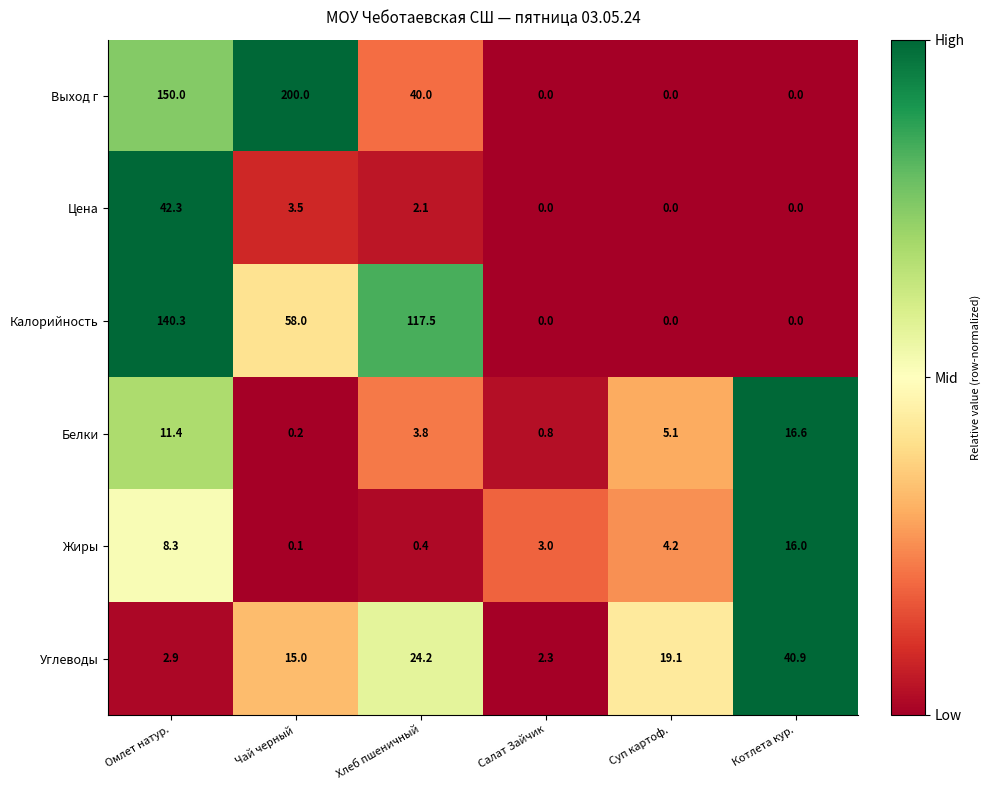

At Чай черный, list the series in order from smallest to largest.

Жиры, Белки, Цена, Углеводы, Калорийность, Выход г